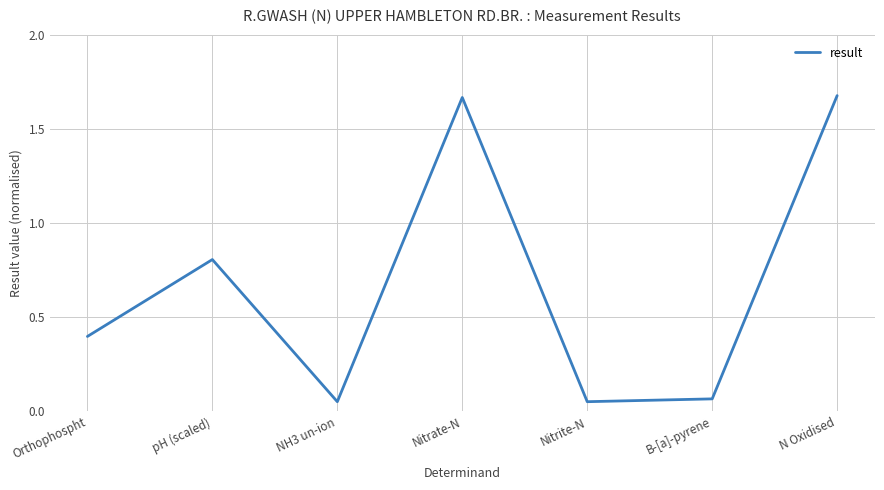

The chart shows a value of 2.5 at Nitrate-N. True or false?

False